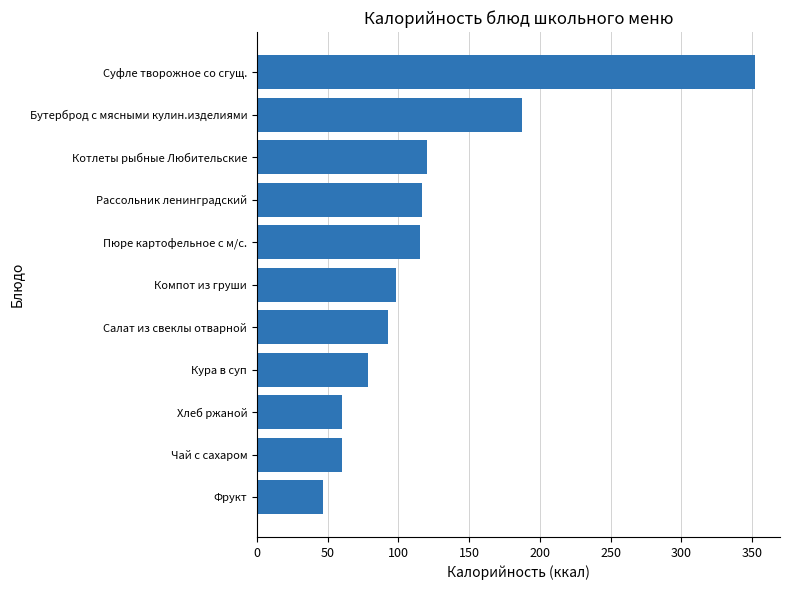

What is the sum of the values at Фрукт and Пюре картофельное с м/с.?

162.3